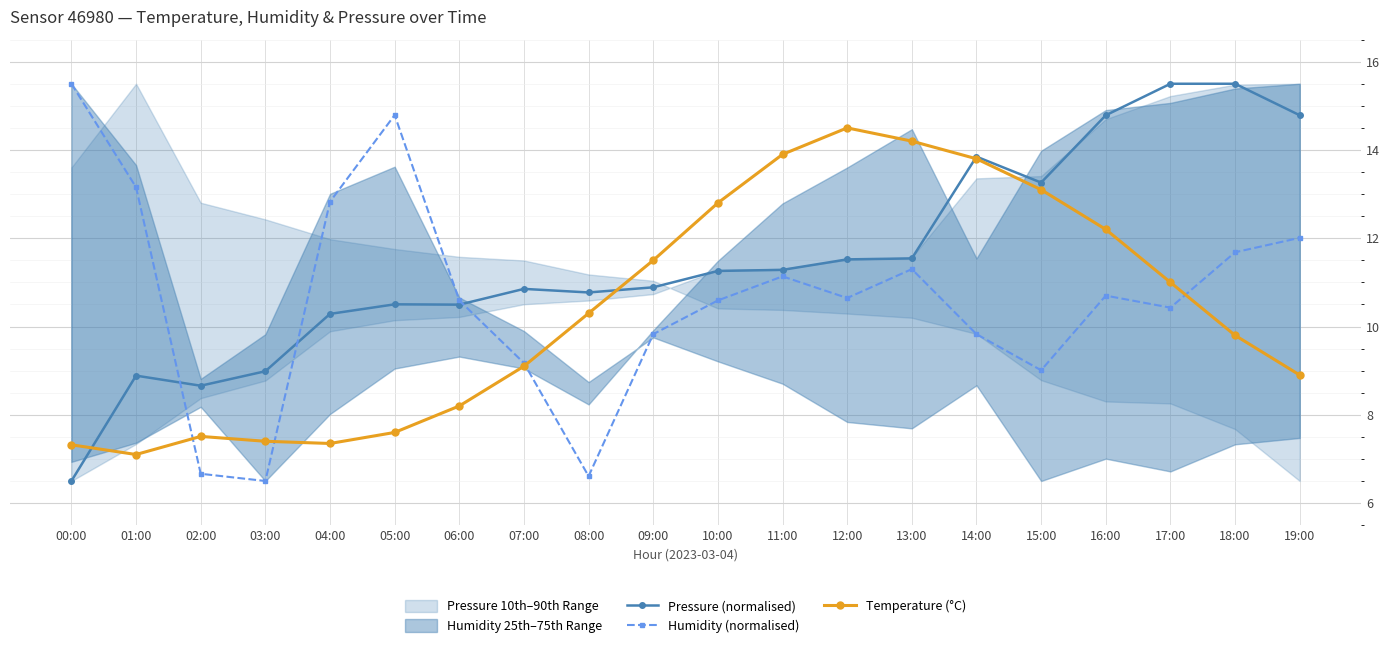

Rank the categories by Pressure (normalised) value from highest to lowest.

17:00, 18:00, 16:00, 19:00, 14:00, 15:00, 13:00, 12:00, 11:00, 10:00, 09:00, 07:00, 08:00, 05:00, 06:00, 04:00, 03:00, 01:00, 02:00, 00:00